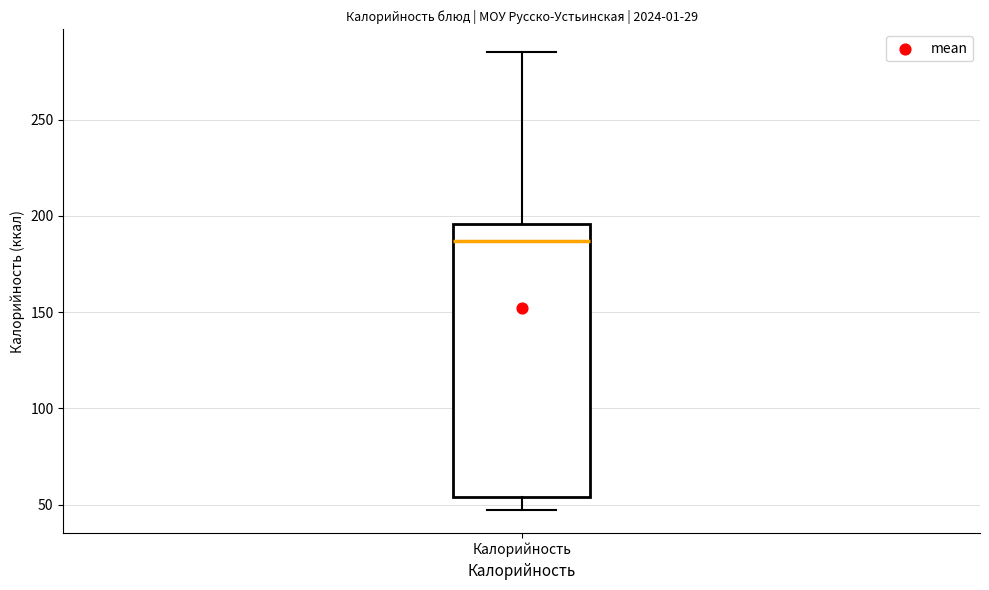

Read this box plot against the y-axis: the position of the median line, the range covered by the box, and the ends of both whiskers. The values are not printed on the chart, so give them approximately, as read against the axis.

median 185, box 55 to 195, whiskers 45 to 285